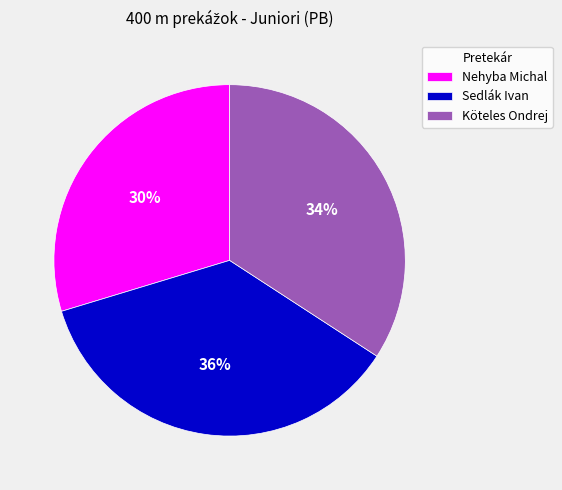

To the nearest percent, what is the difference between the Nehyba Michal and Köteles Ondrej slice percentages?

4%